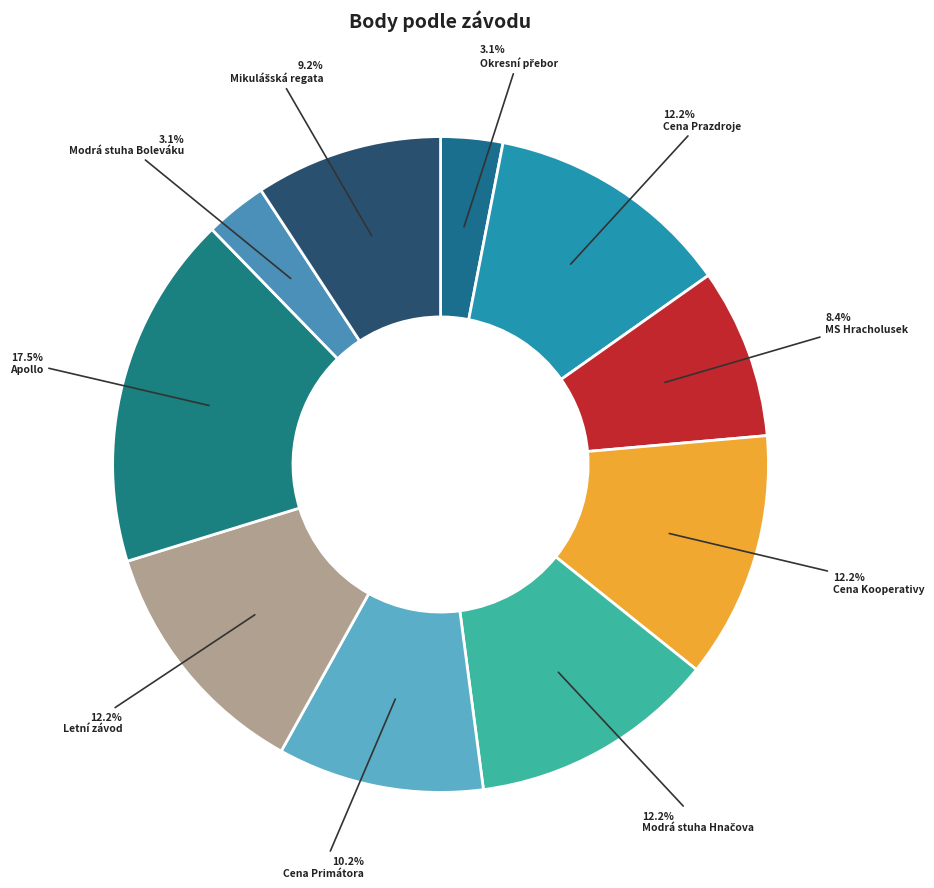

To the nearest percent, what is the average slice percentage?

10%